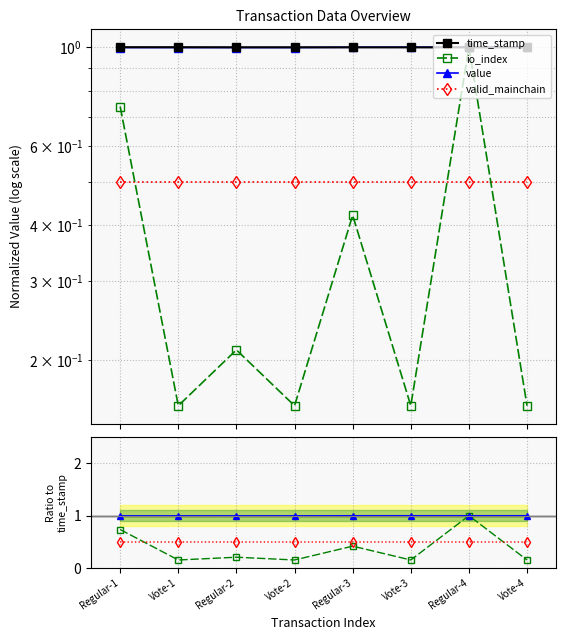

True or false: time_stamp has more than 2 interior local peaks.

False